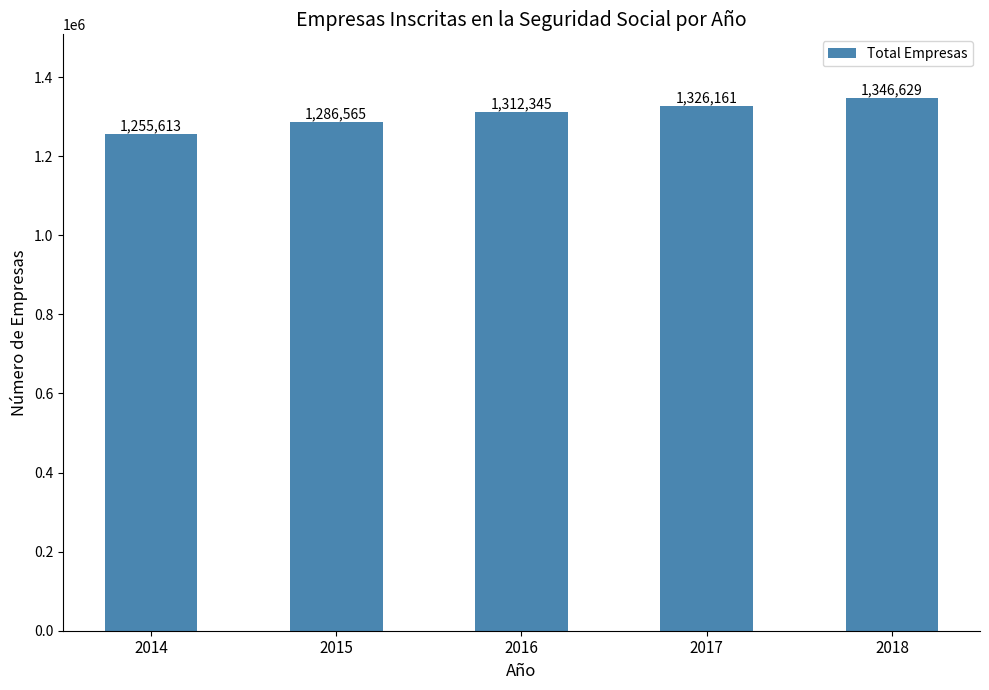

Is it true that the value at 2015 is 589303?

False